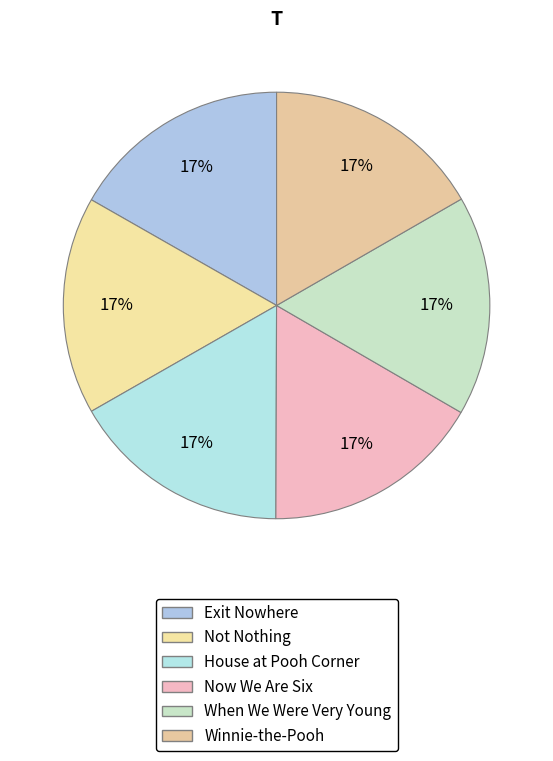

What percentage is the House at Pooh Corner slice, to the nearest percent?

17%